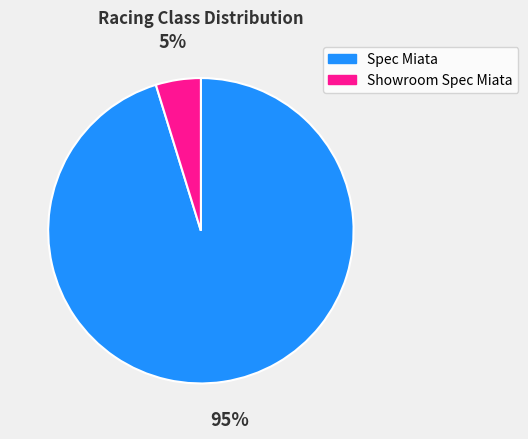

How many segments does this pie chart have?

2